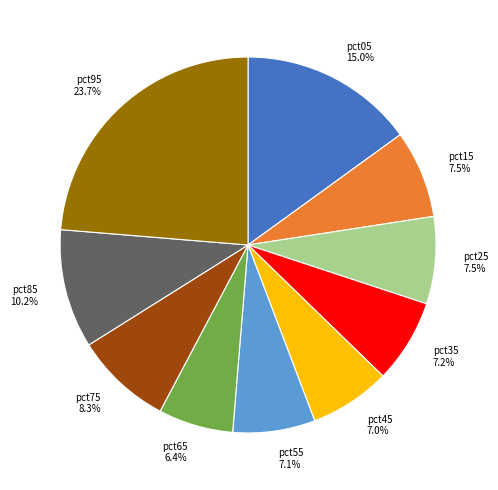

Does any single category account for the majority?

No